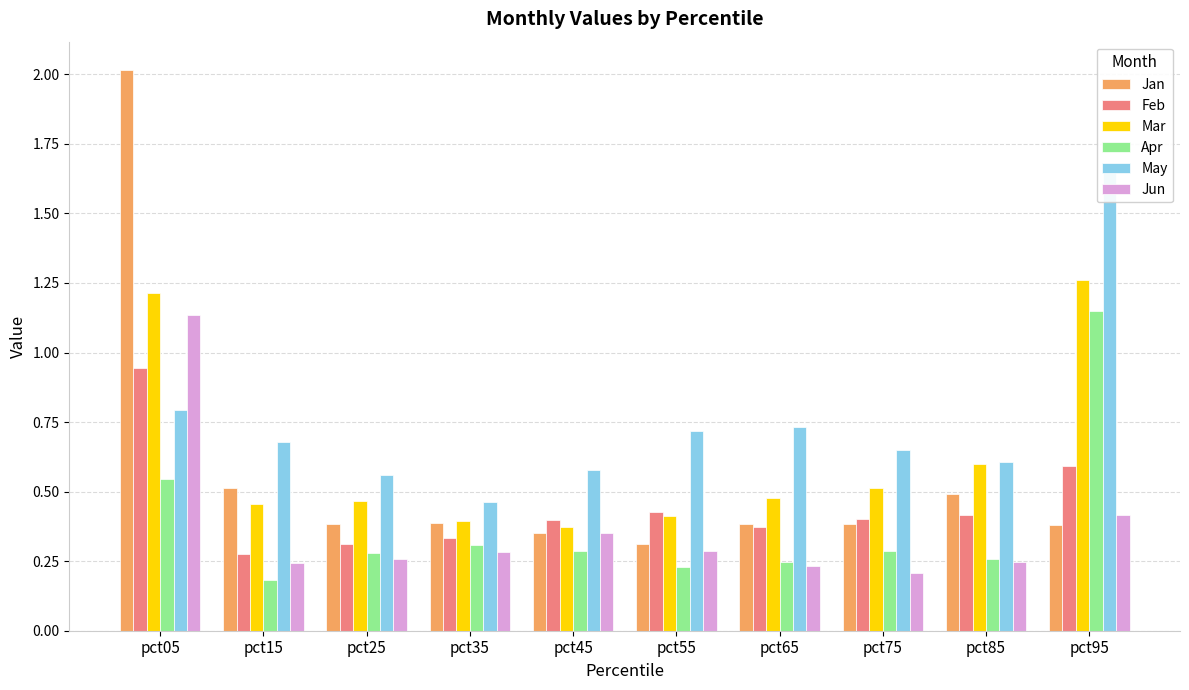

True or false: Apr has a value of 0.1 at pct85.

False